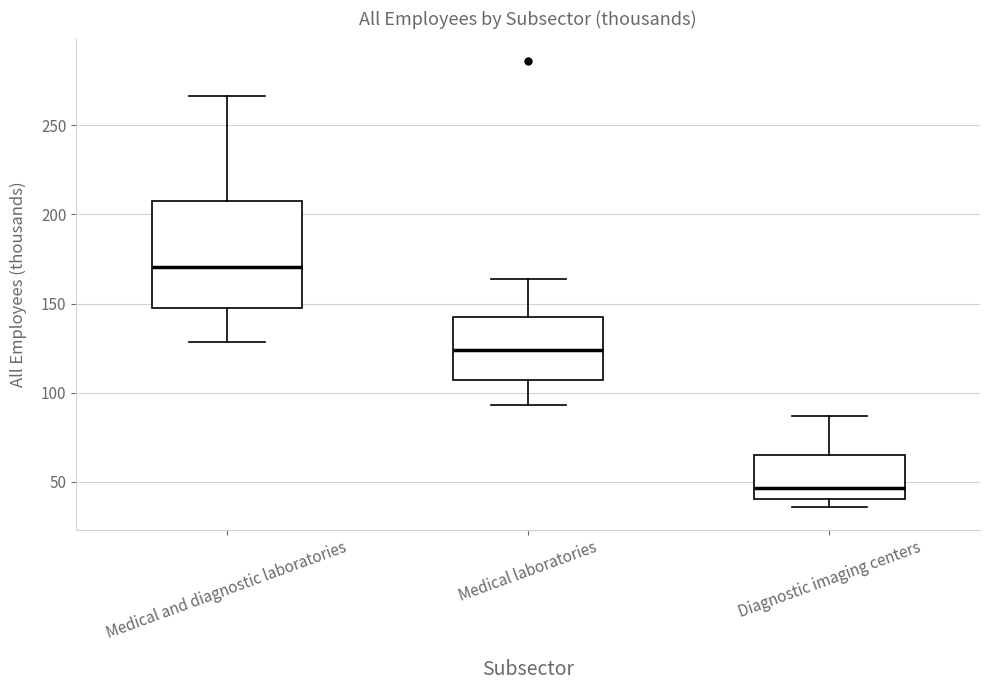

Which box is the tallest, from its lower edge to its upper edge?

Medical and diagnostic laboratories